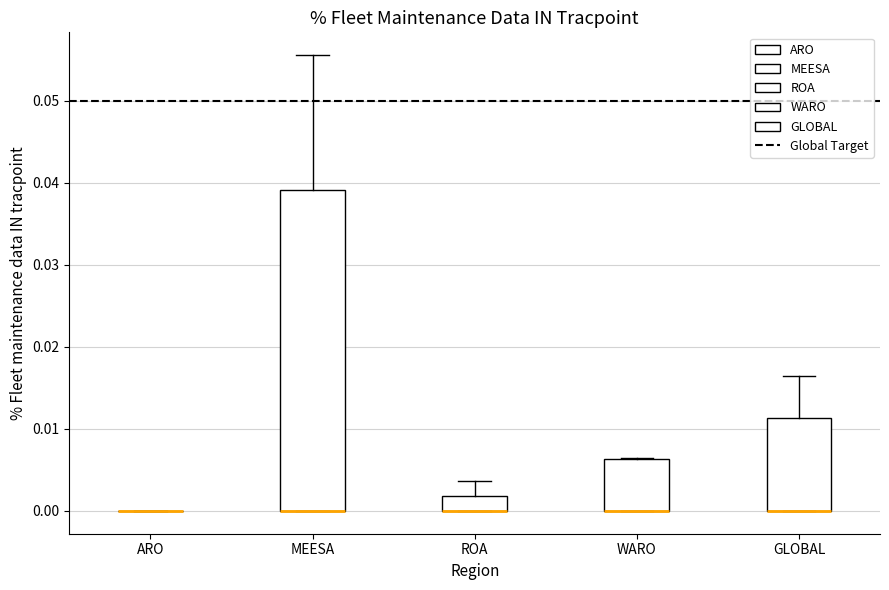

Where is the upper edge of the box for WARO on the y-axis? The values are not printed on the chart, so give them approximately, as read against the axis.

0.006